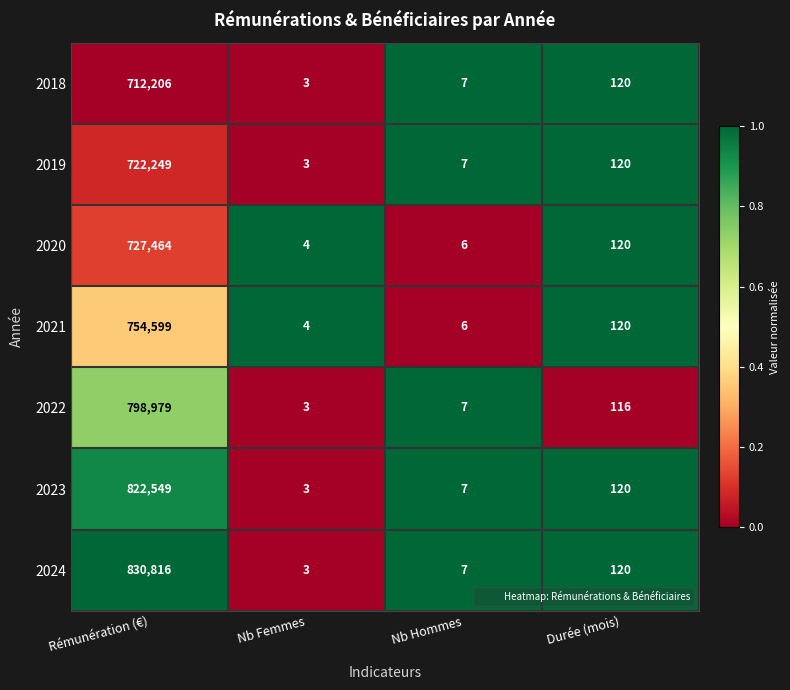

What is the maximum value shown in the chart?

830816